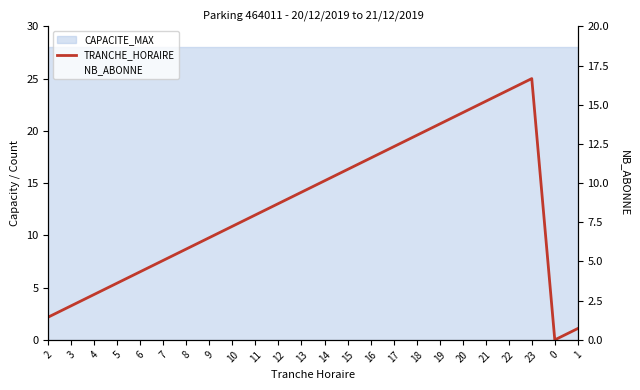

At which label is TRANCHE_HORAIRE closest to 12?

11